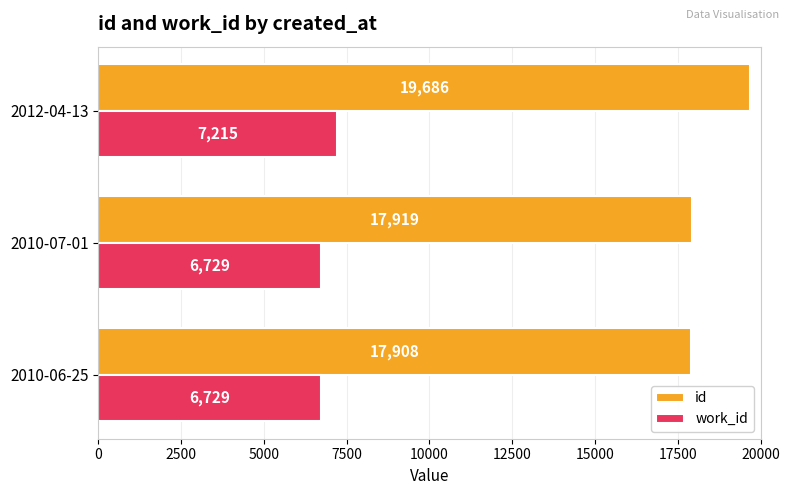

True or false: work_id has a value of 11910 at 2010-07-01.

False